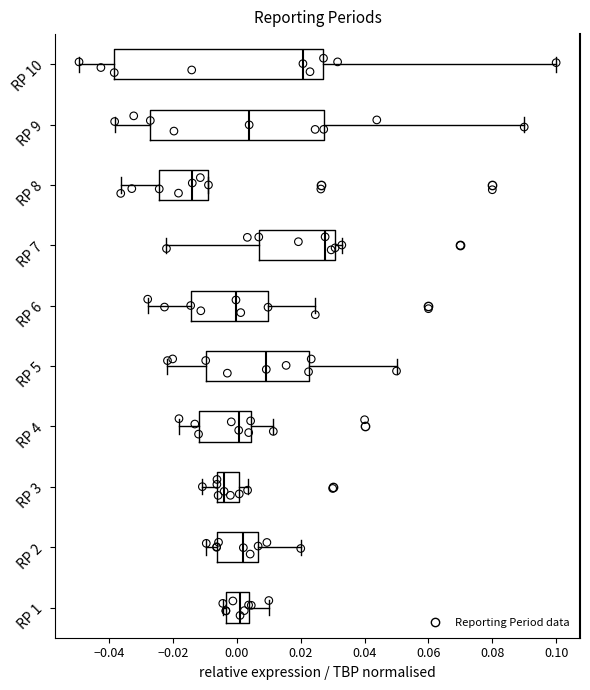

Which box is the widest, from its left edge to its right edge?

RP 10